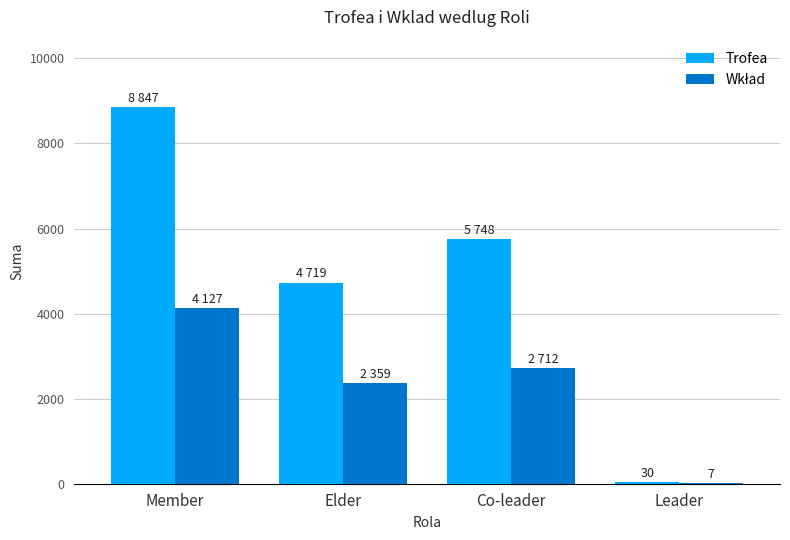

Which series has the largest total across all categories?

Trofea